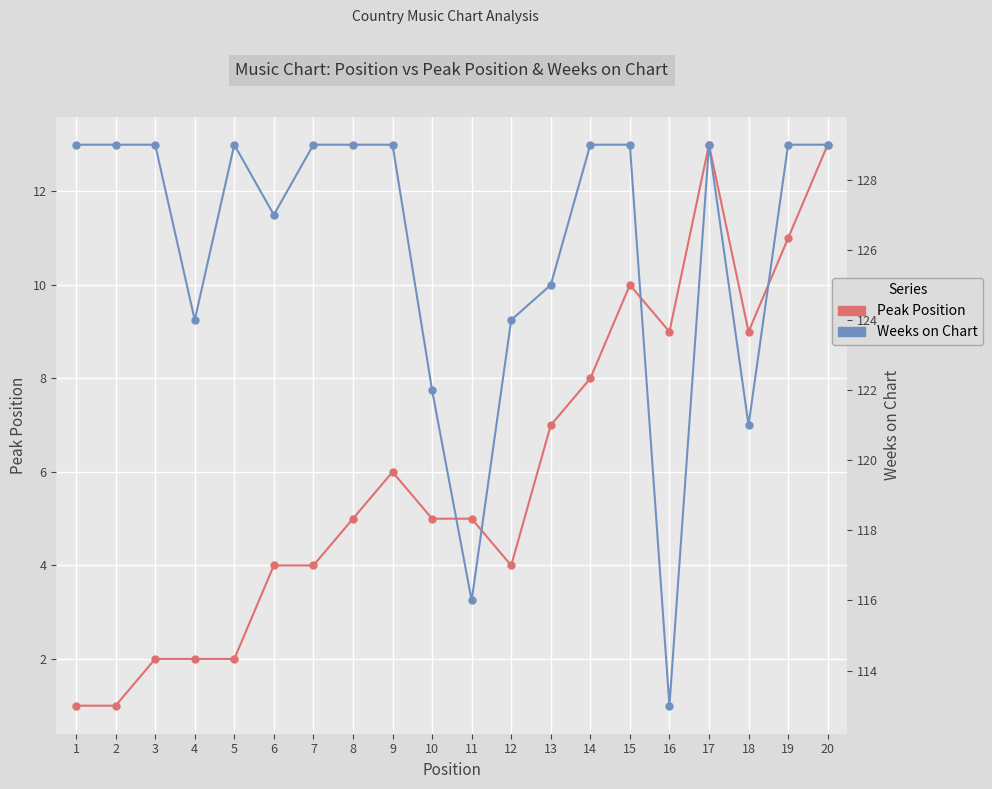

List the series in order of their peak value, highest first.

Weeks on Chart, Peak Position